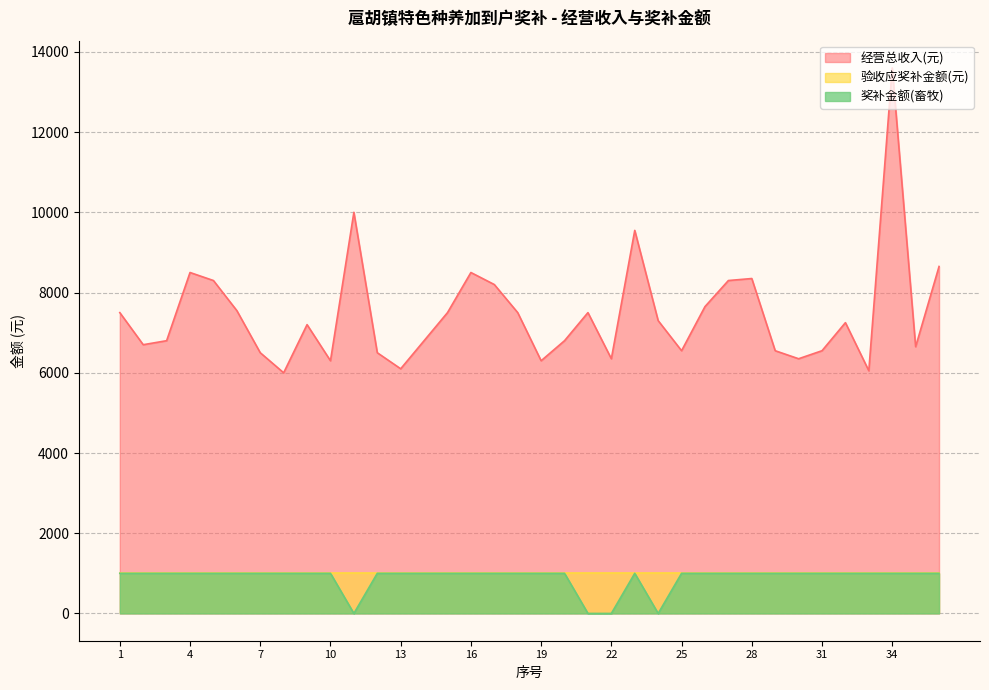

At how many categories does at least one series exceed 401?

36